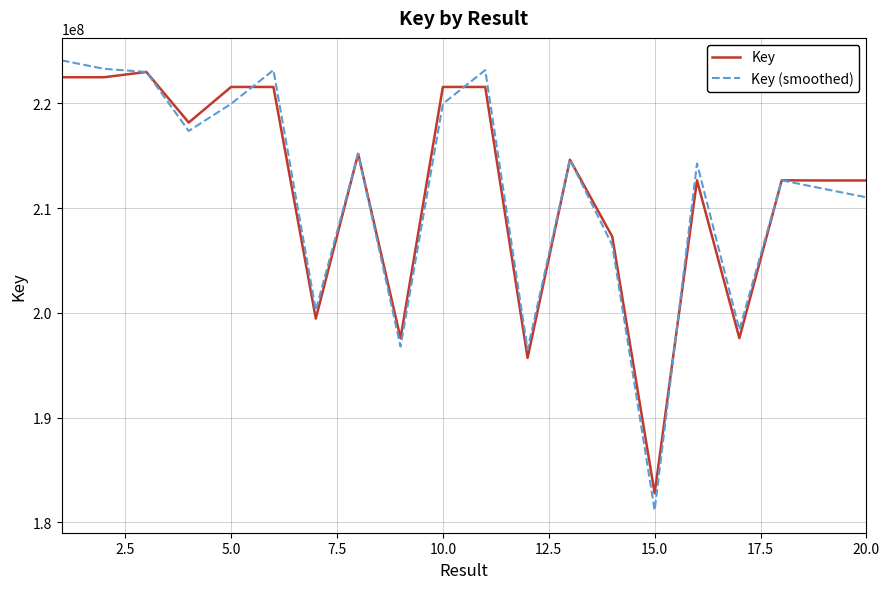

Which series has the widest spread of values?

Key (smoothed)